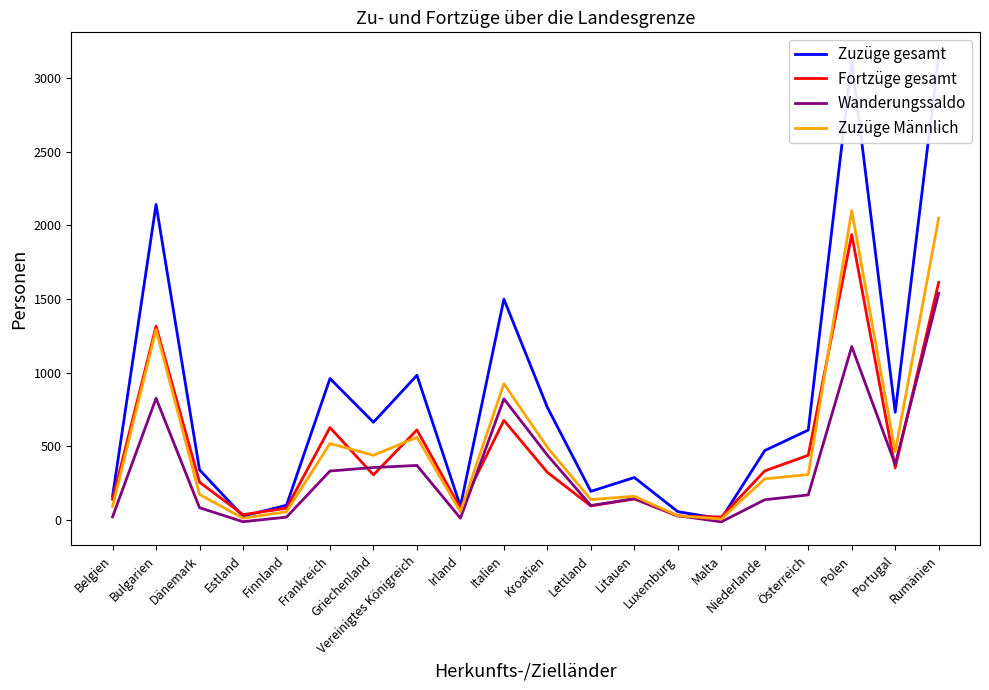

What is the label of the 12th point from the right?

Irland